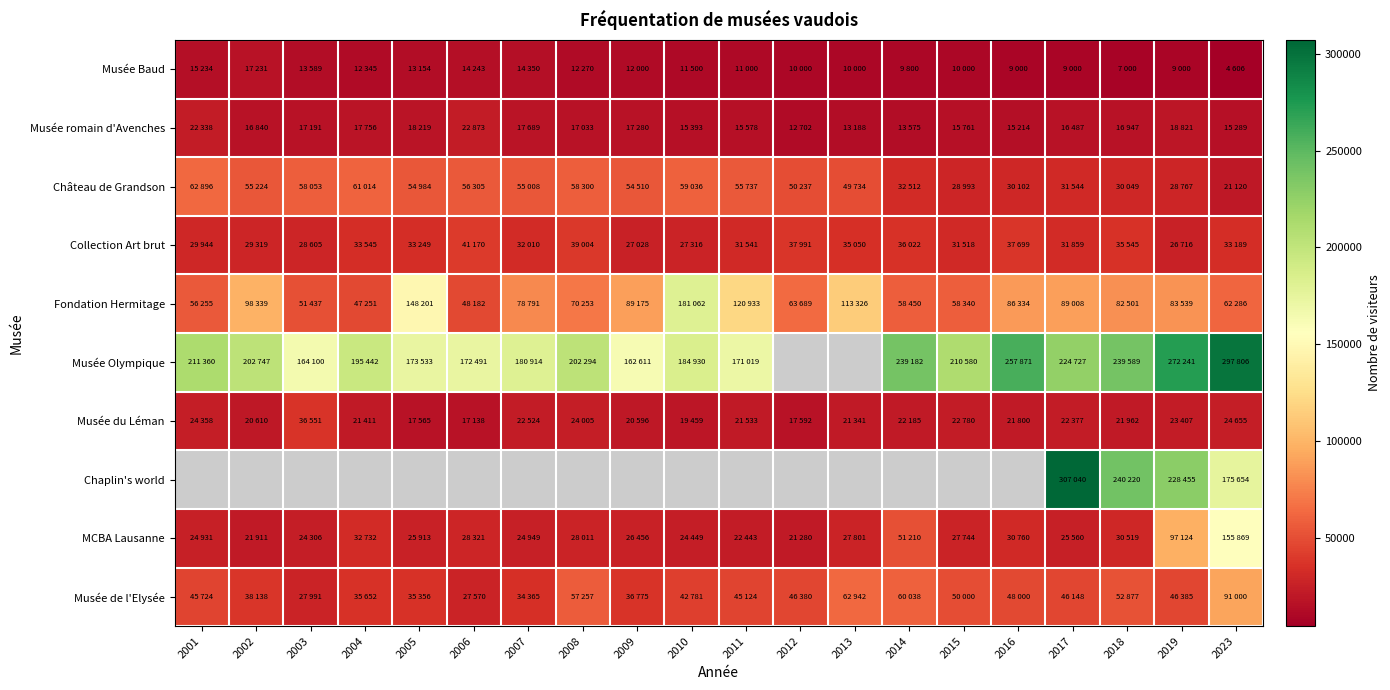

What is the spread (max minus min) of values at 2023?

293200.0